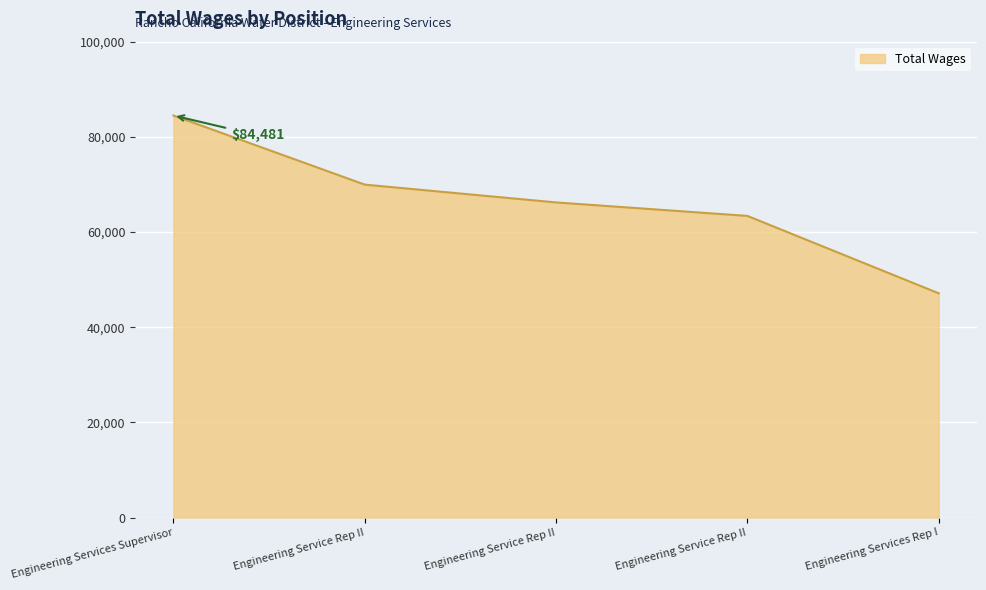

Does the chart have visible grid lines?

Yes